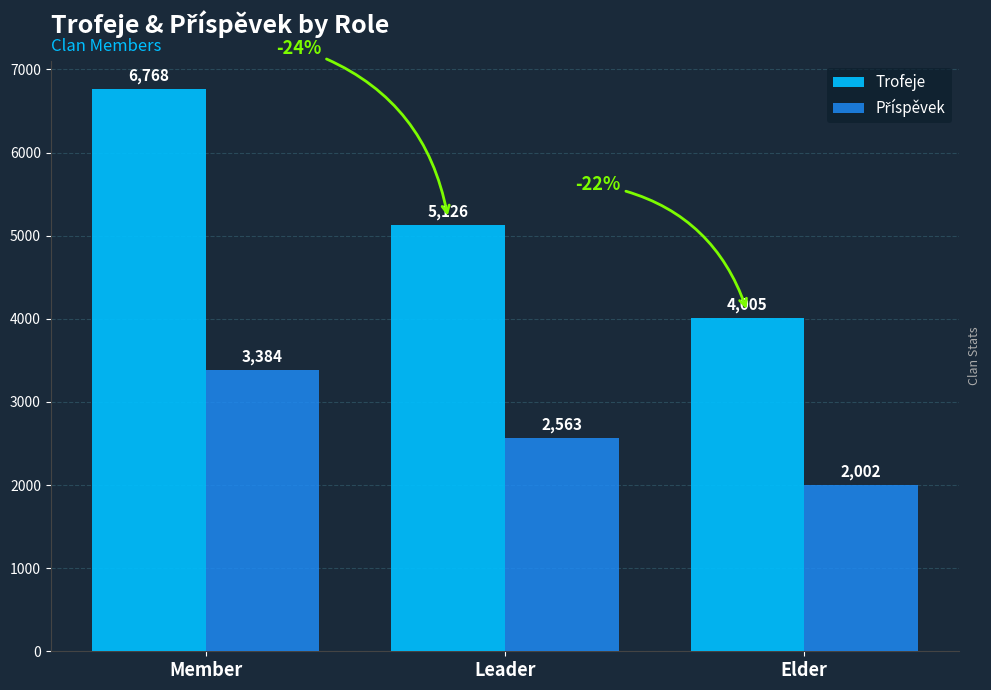

How many groups of bars are there?

3